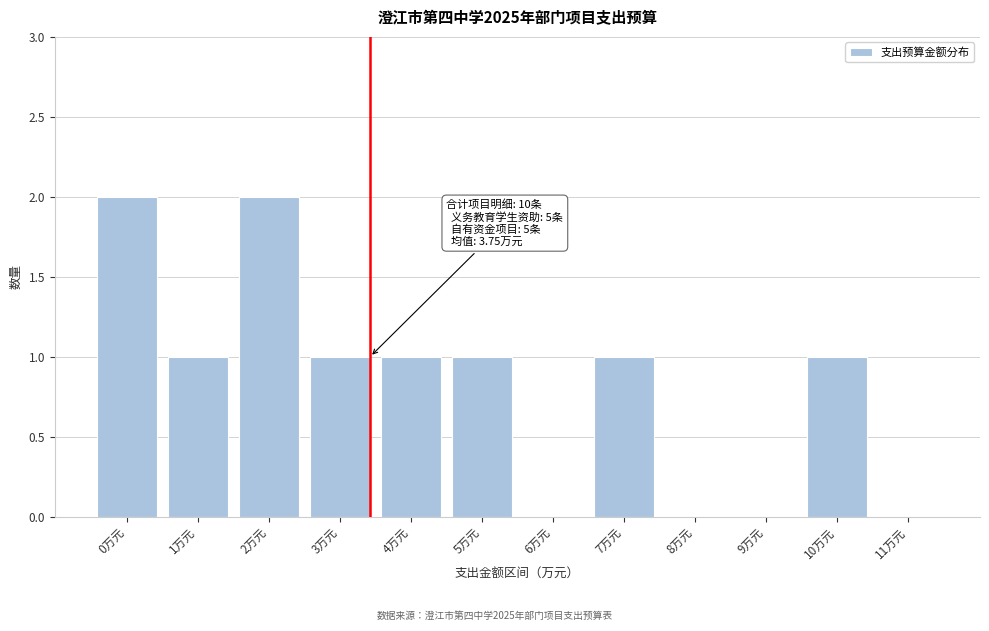

Reading left to right, transcribe all the data shown in this chart.

0万元=2	1万元=1	2万元=2	3万元=1	4万元=1	5万元=1	6万元=0	7万元=1	8万元=0	9万元=0	10万元=1	11万元=0